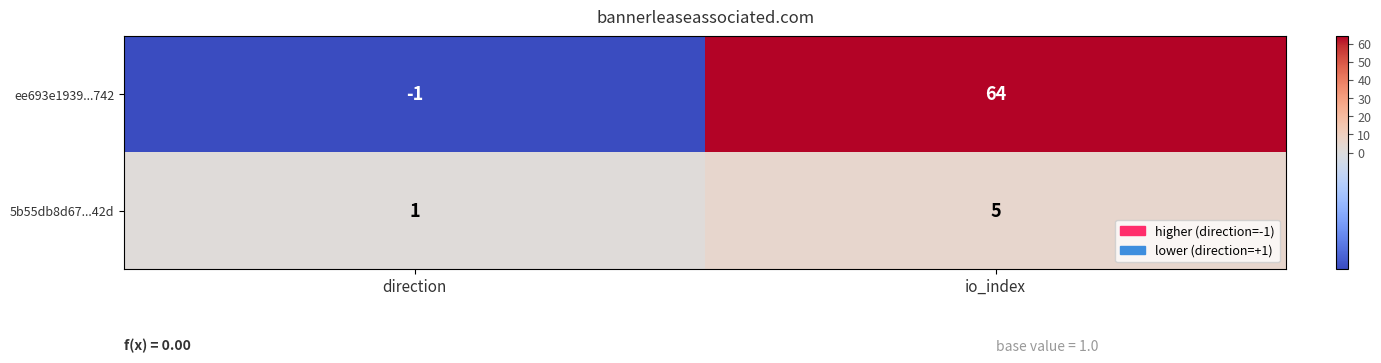

How many distinct data groups are displayed?

2